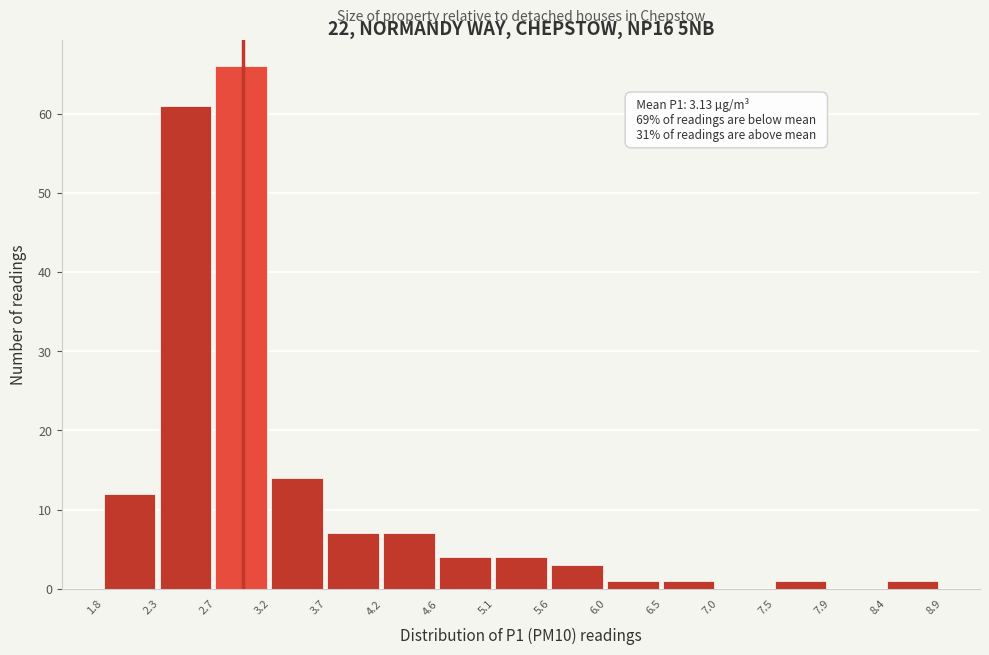

Over which range of the x-axis is the bar tallest?

2.7 to 3.2